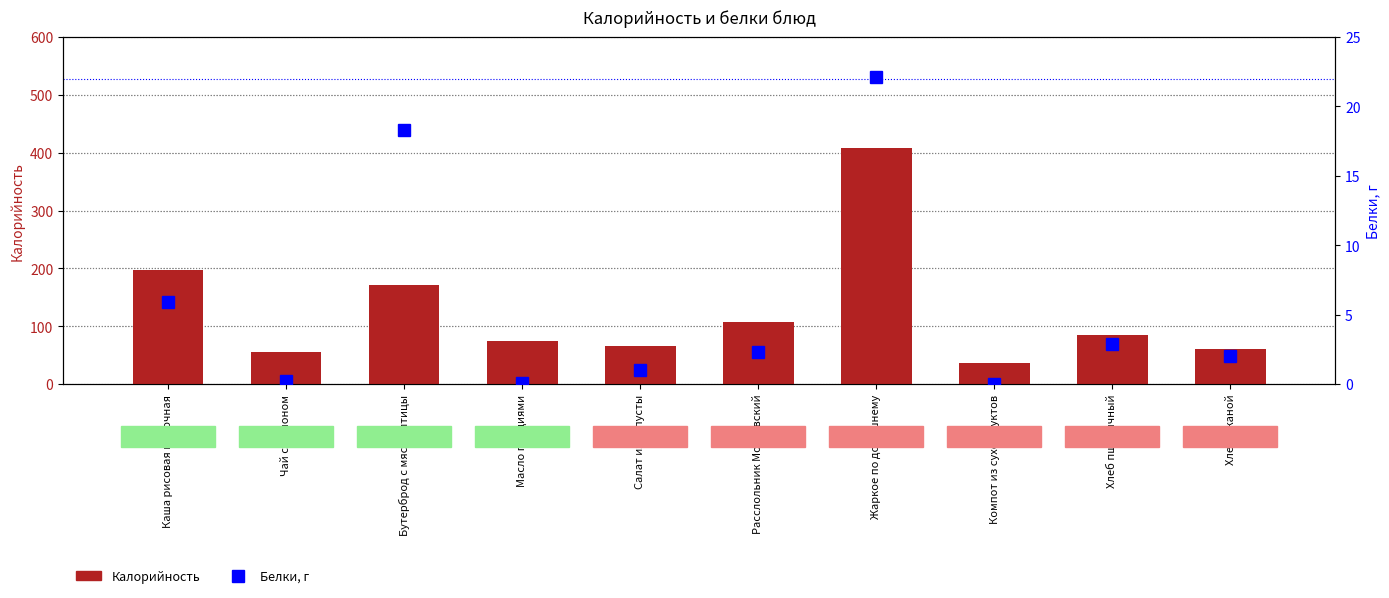

What is the average value of the Калорийность series?

126.2